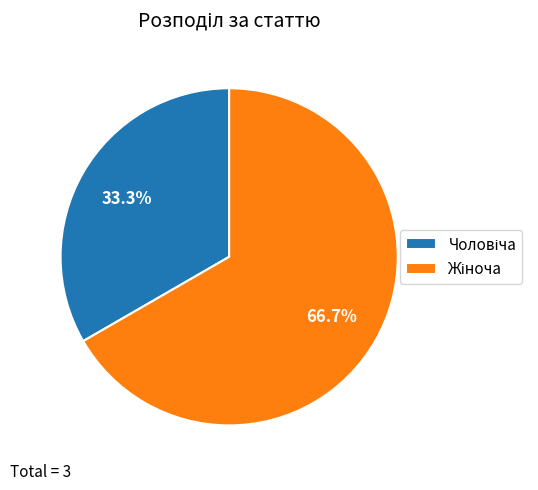

How many slices are in this pie chart?

2